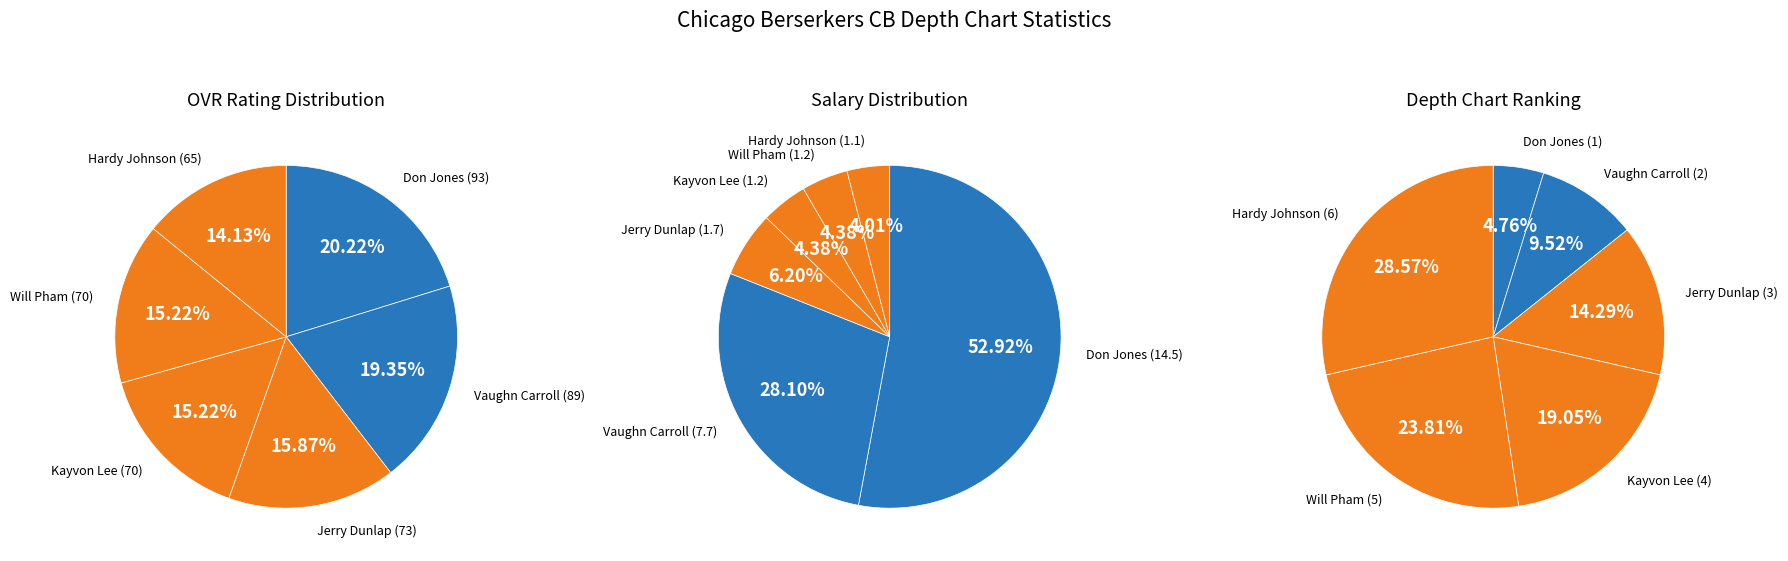

To the nearest percent, what portion does Will Pham represent?

15%